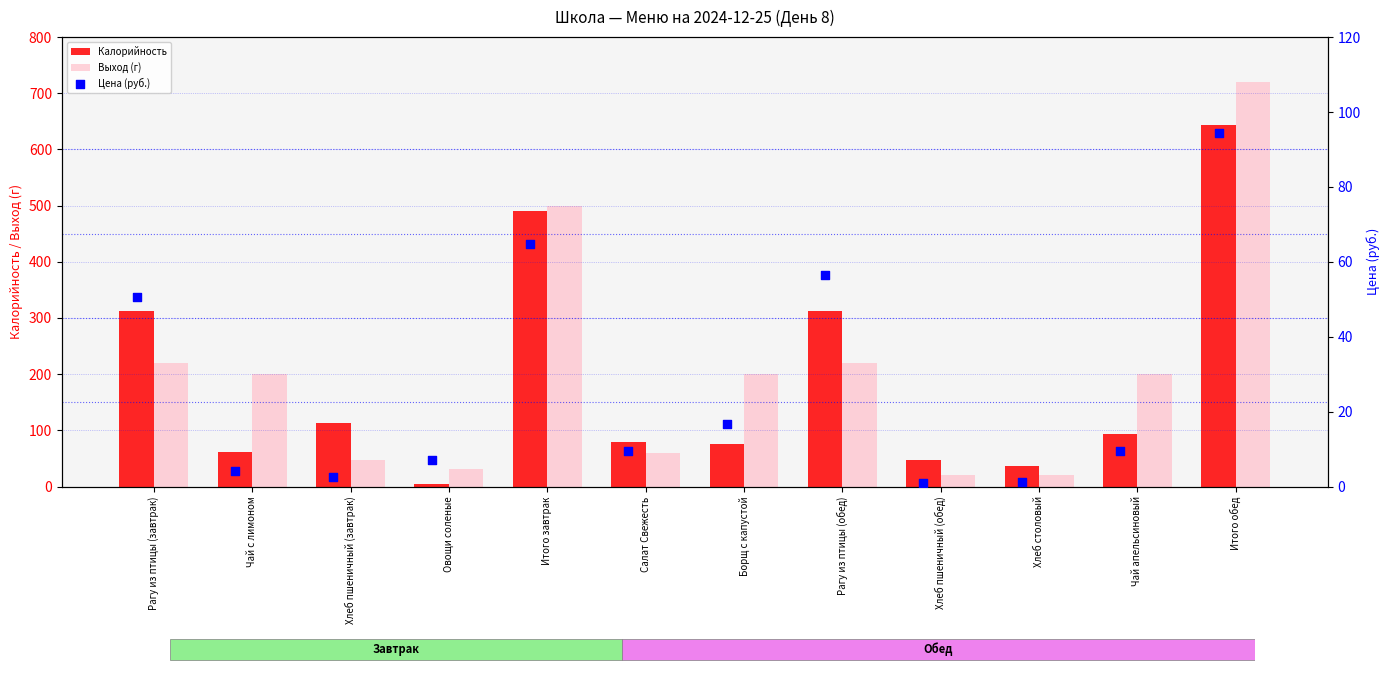

What are all the series names shown in the legend?

Калорийность, Выход (г), Цена (руб.)